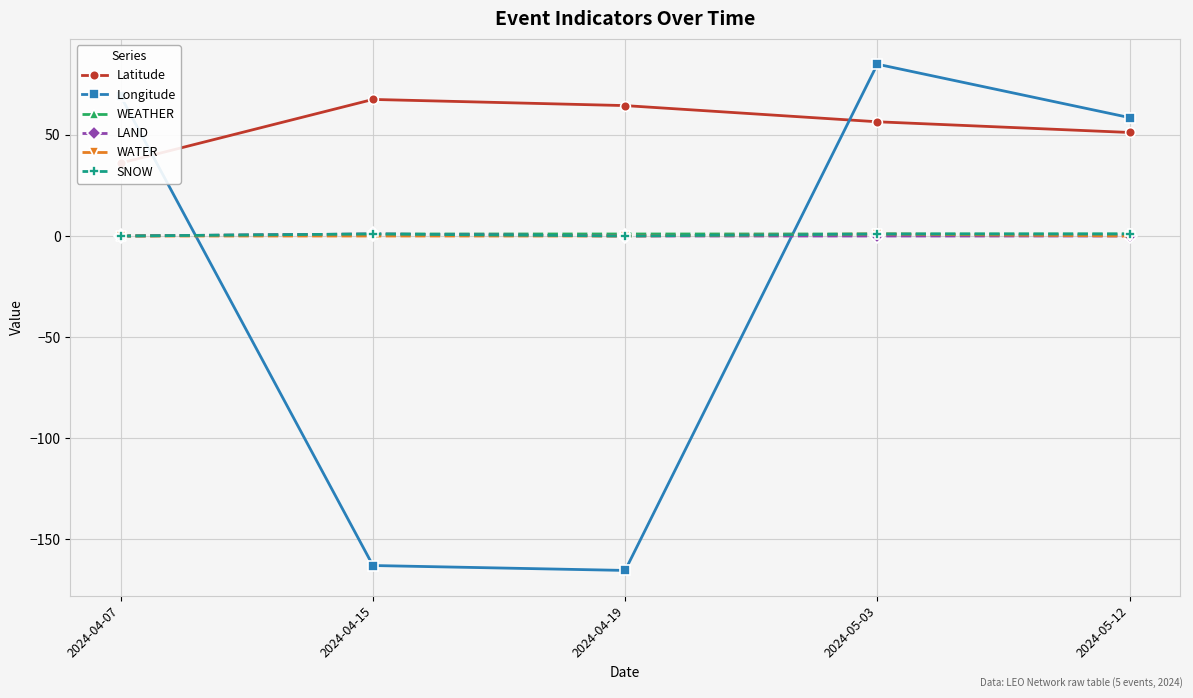

At how many categories does at least one series exceed -102?

5